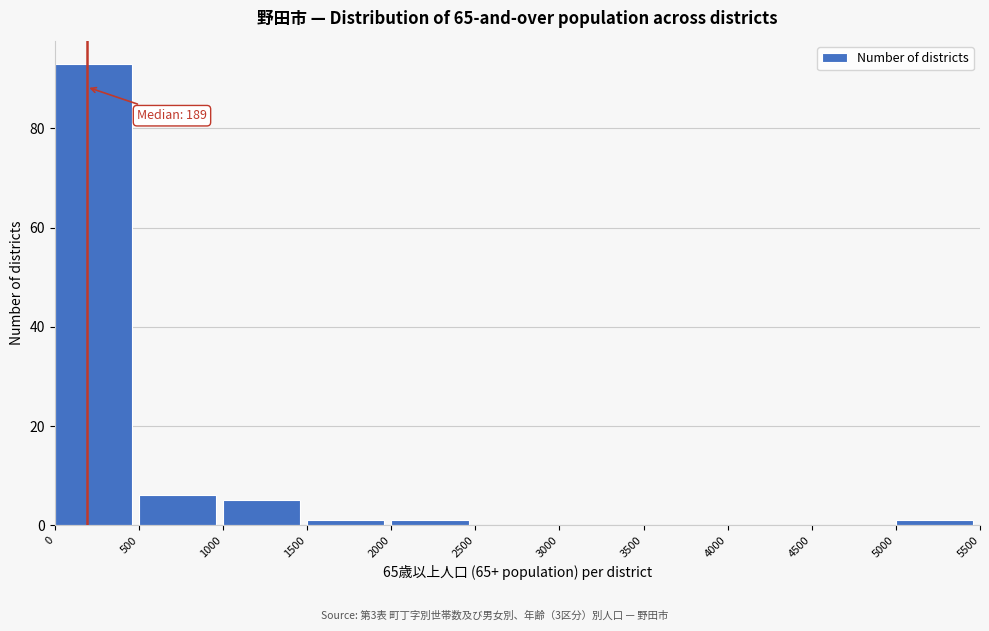

Which range on the x-axis has the tallest bar?

0 to 500